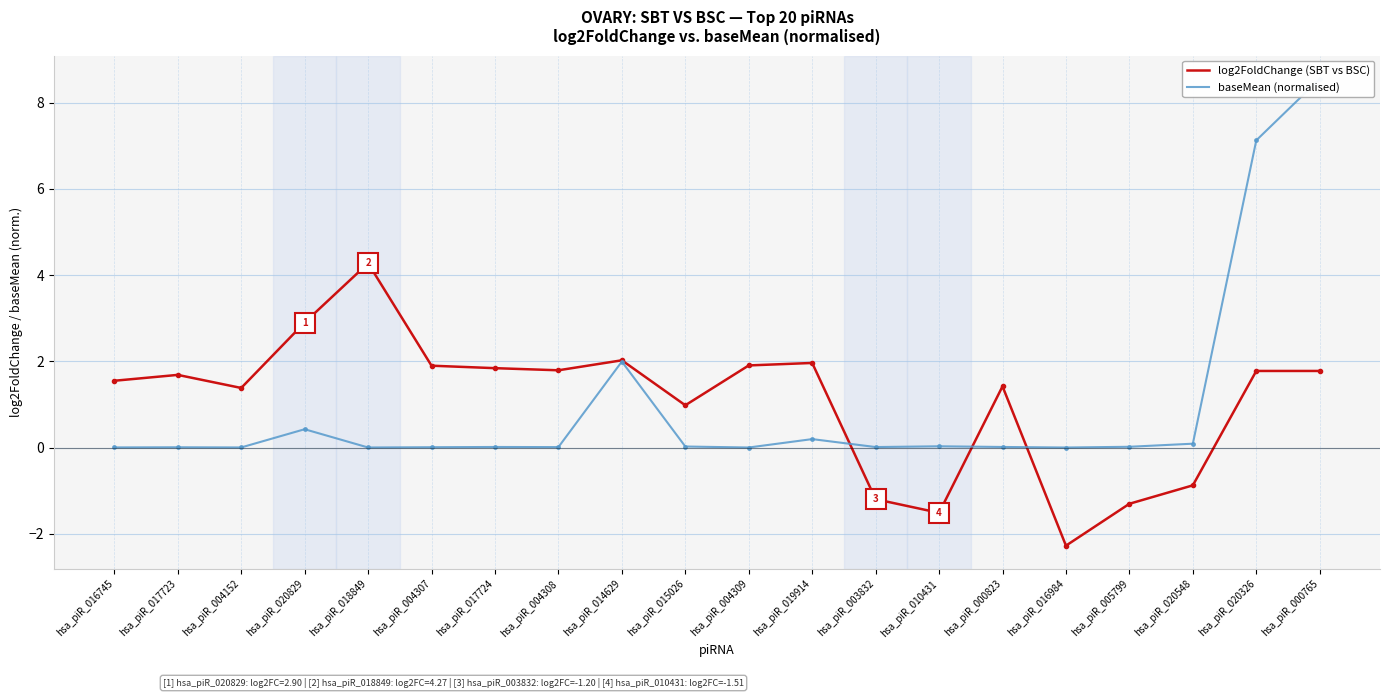

How many intersections are there between log2FoldChange (SBT vs BSC) and baseMean (normalised)?

3